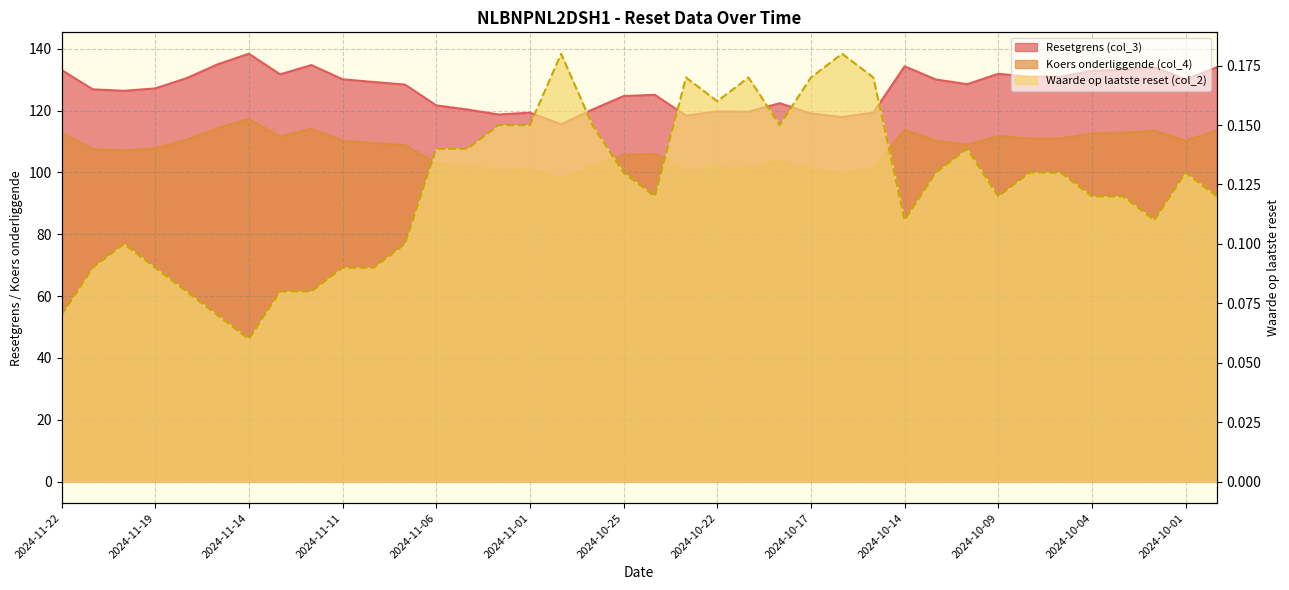

Where is Waarde op laatste reset (col_2) nearest to the value 0?

2024-11-14